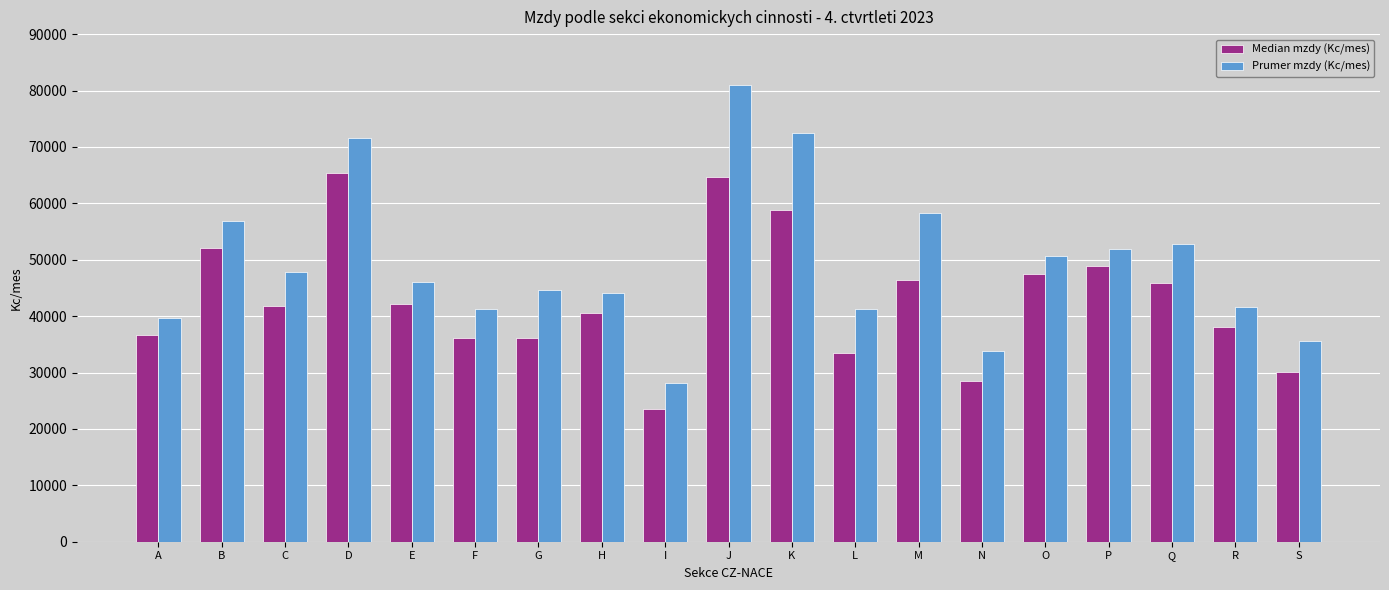

What is the smallest value displayed?

23450.7